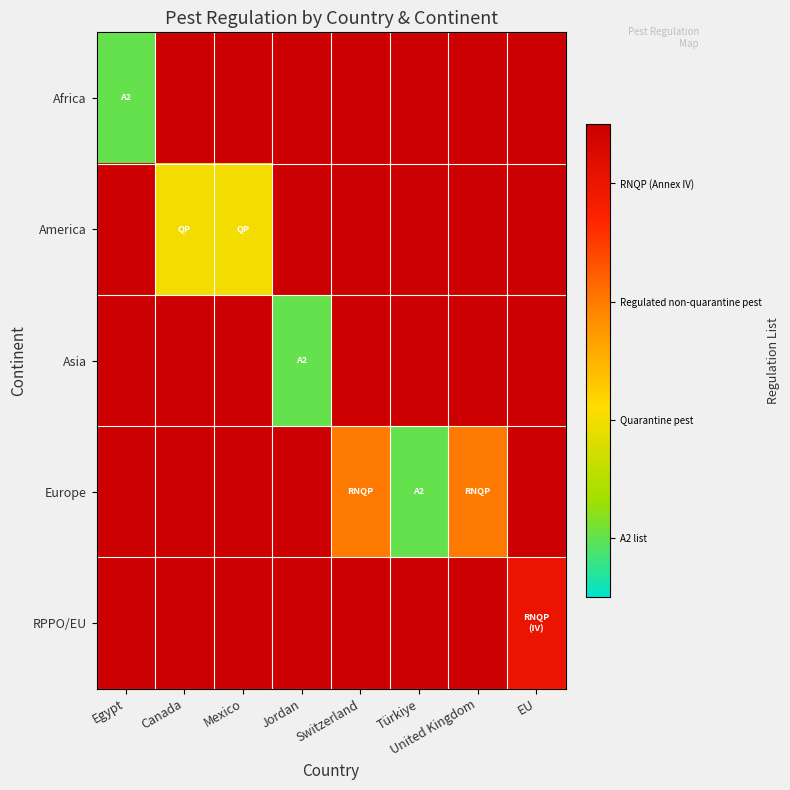

How many data points does each series have?

8